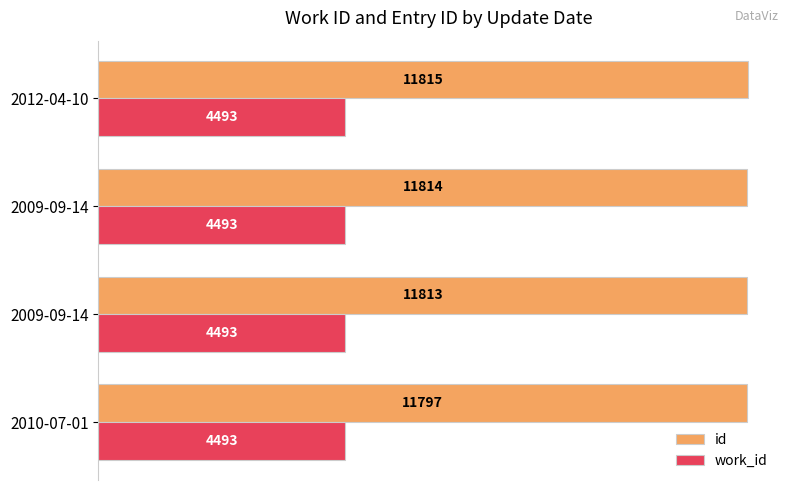

List the series in order of their peak value, highest first.

id, work_id